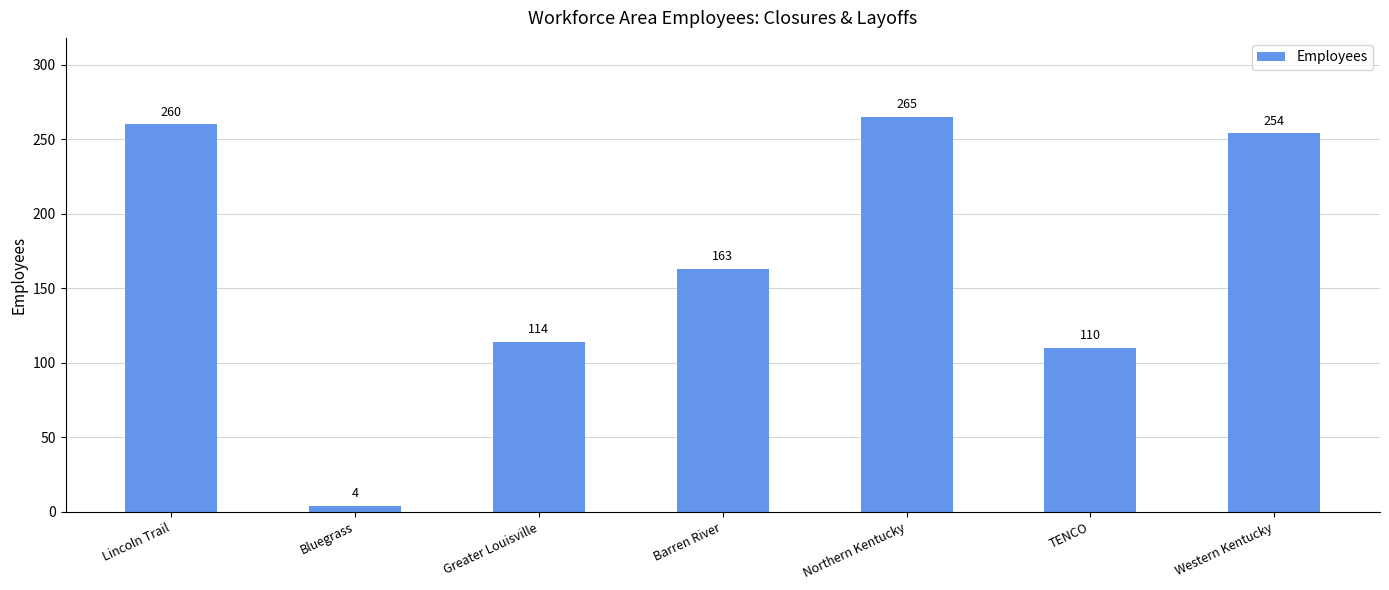

What is the smallest value displayed?

4